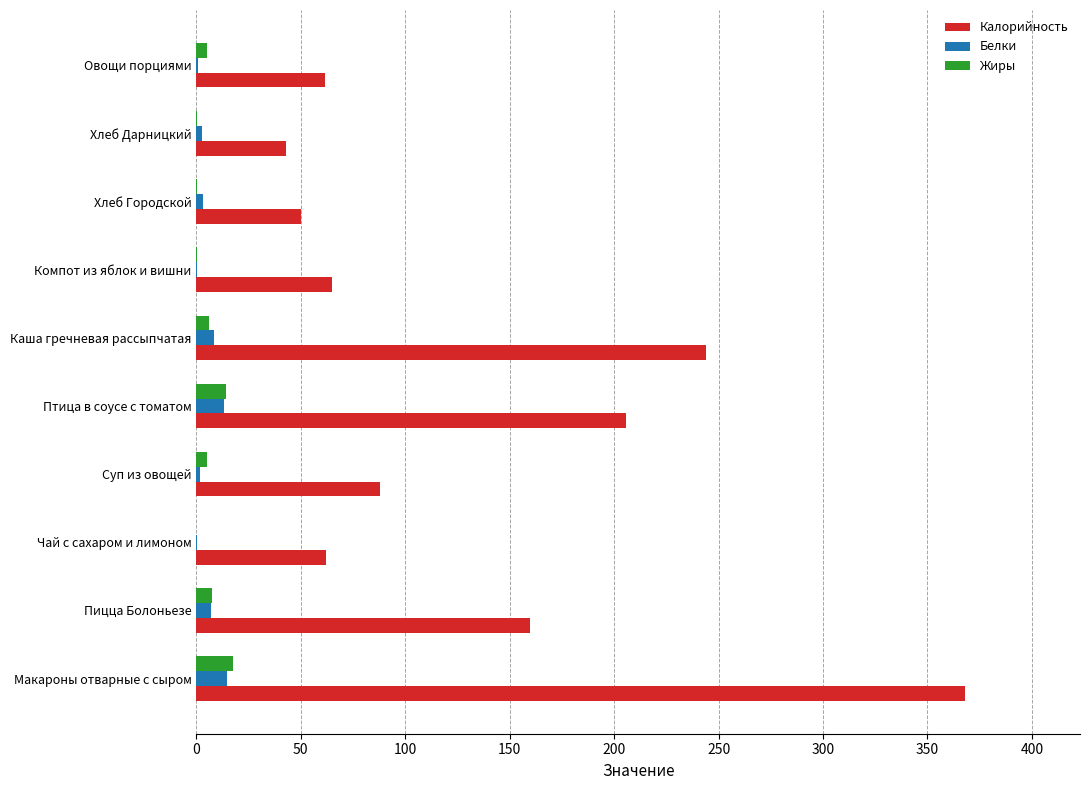

True or false: Жиры has a value of 17.5 at Макароны отварные с сыром.

True